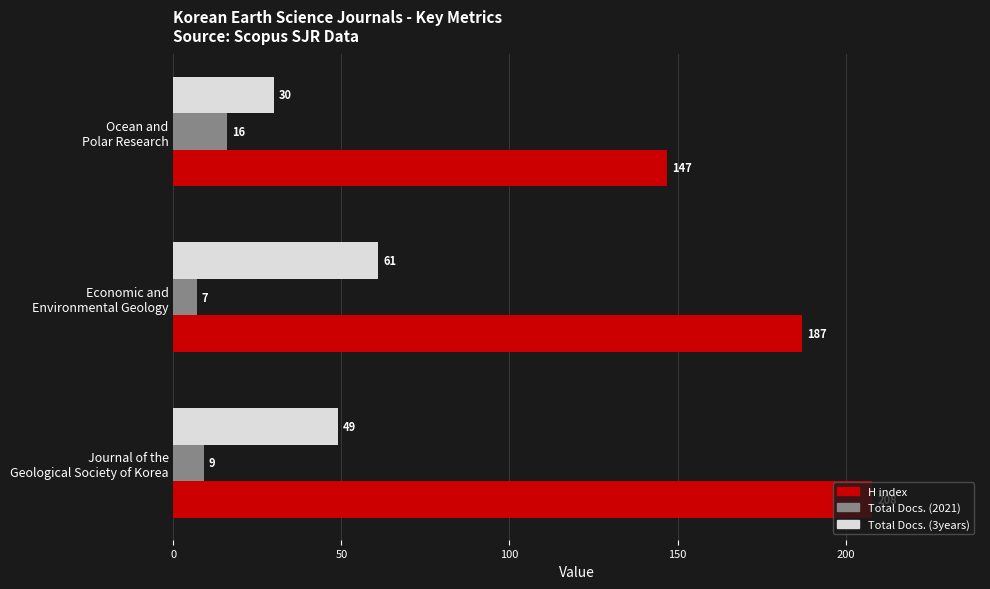

What is the sum of all H index values?

542